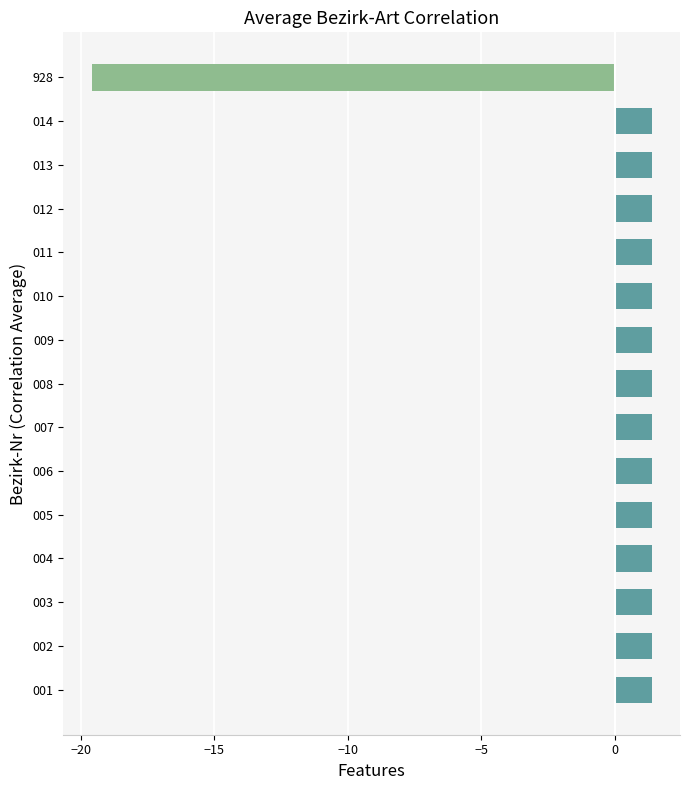

Approximately how many times larger is the value at 006 compared to 005?

1.0